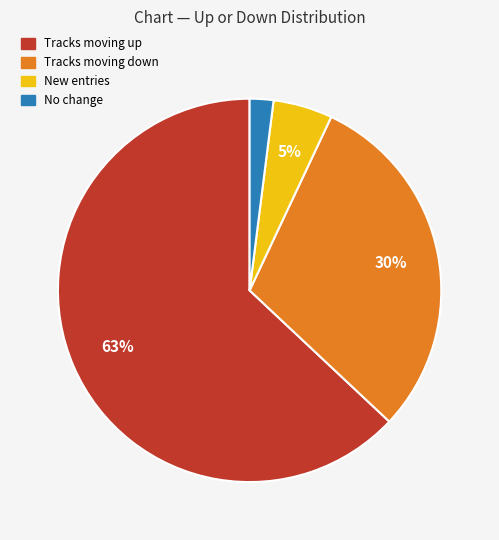

To the nearest percent, what is the difference between the largest and smallest slice percentages?

61%